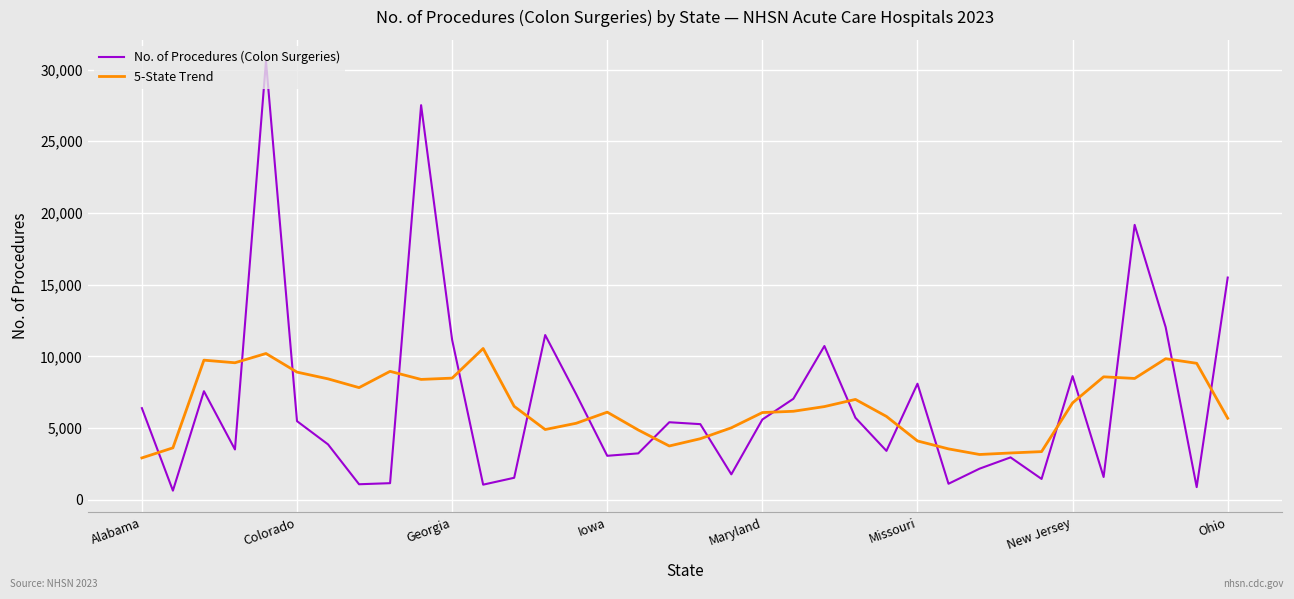

What is the maximum value for 5-State Trend?

10547.6